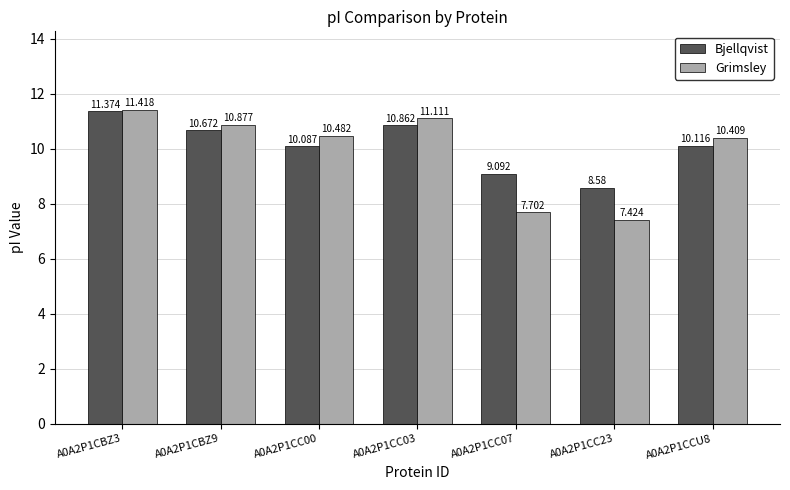

What is the sum of the Grimsley values at A0A2P1CBZ3 and A0A2P1CC23?

18.8